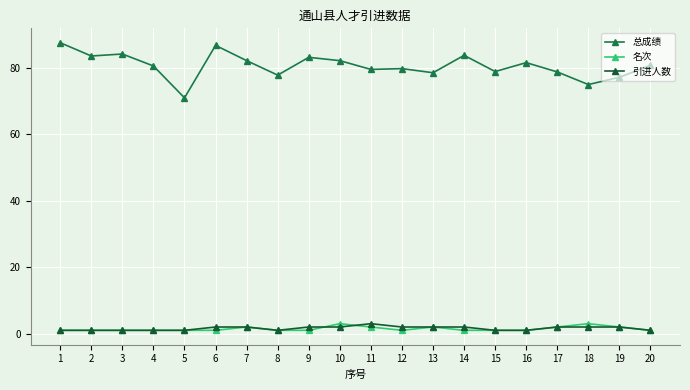

The 总成绩 series shows 36.2 at 13. True or false?

False